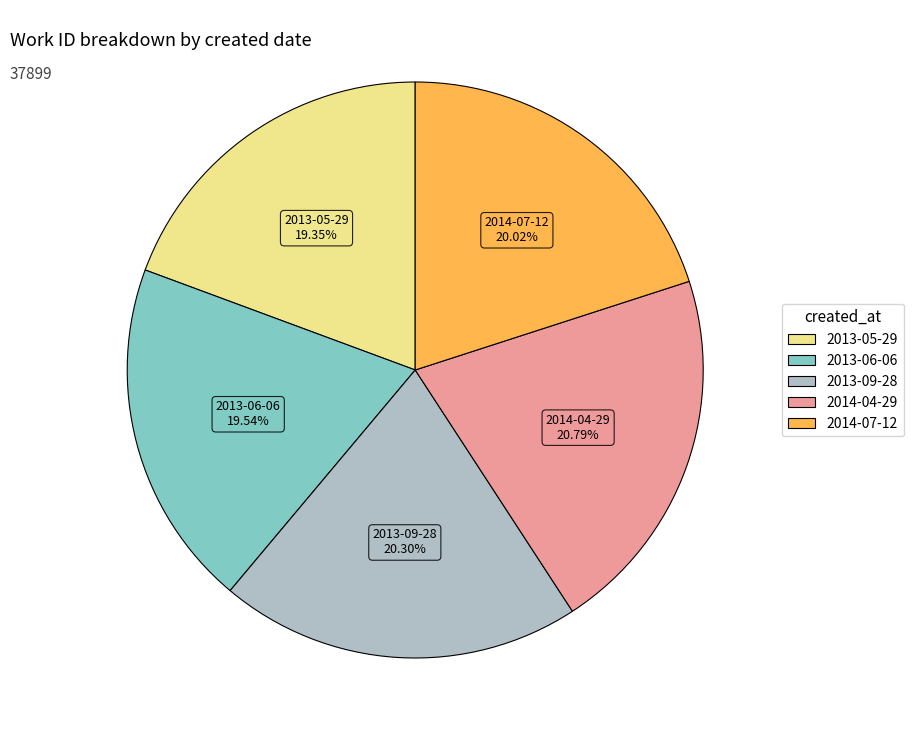

To the nearest percent, what is the combined percentage of 2013-09-28 and 2013-06-06?

40%